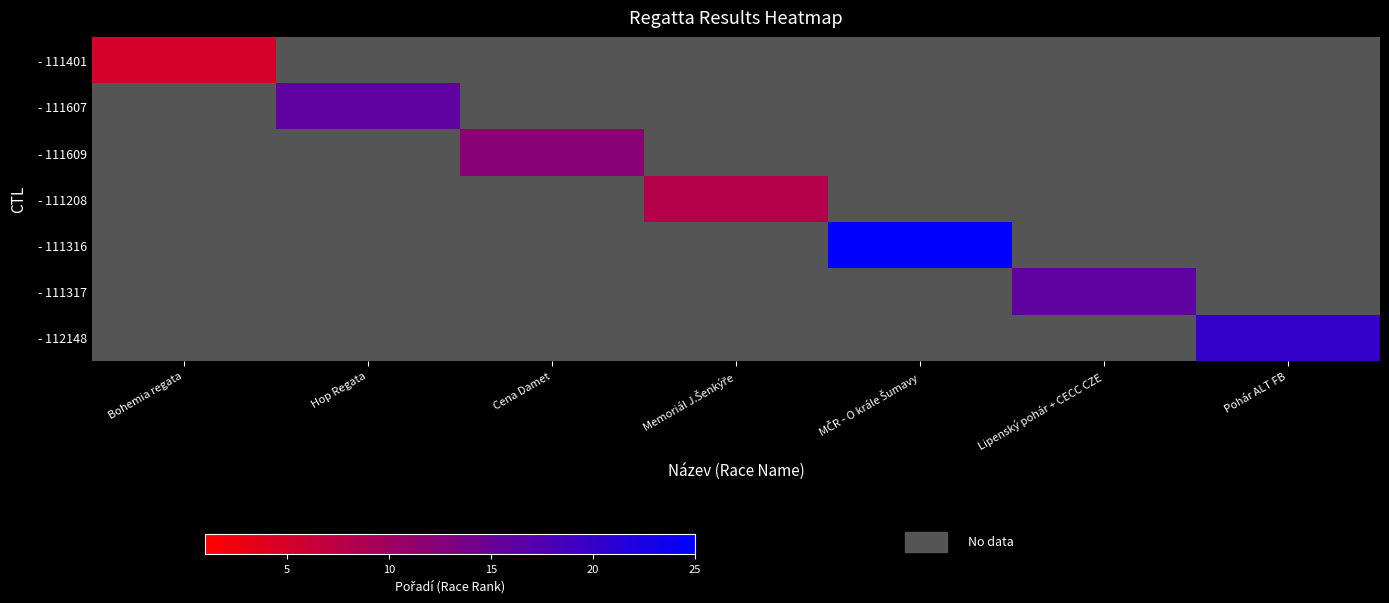

At which category does the chart reach its minimum across all series?

Bohemia regata